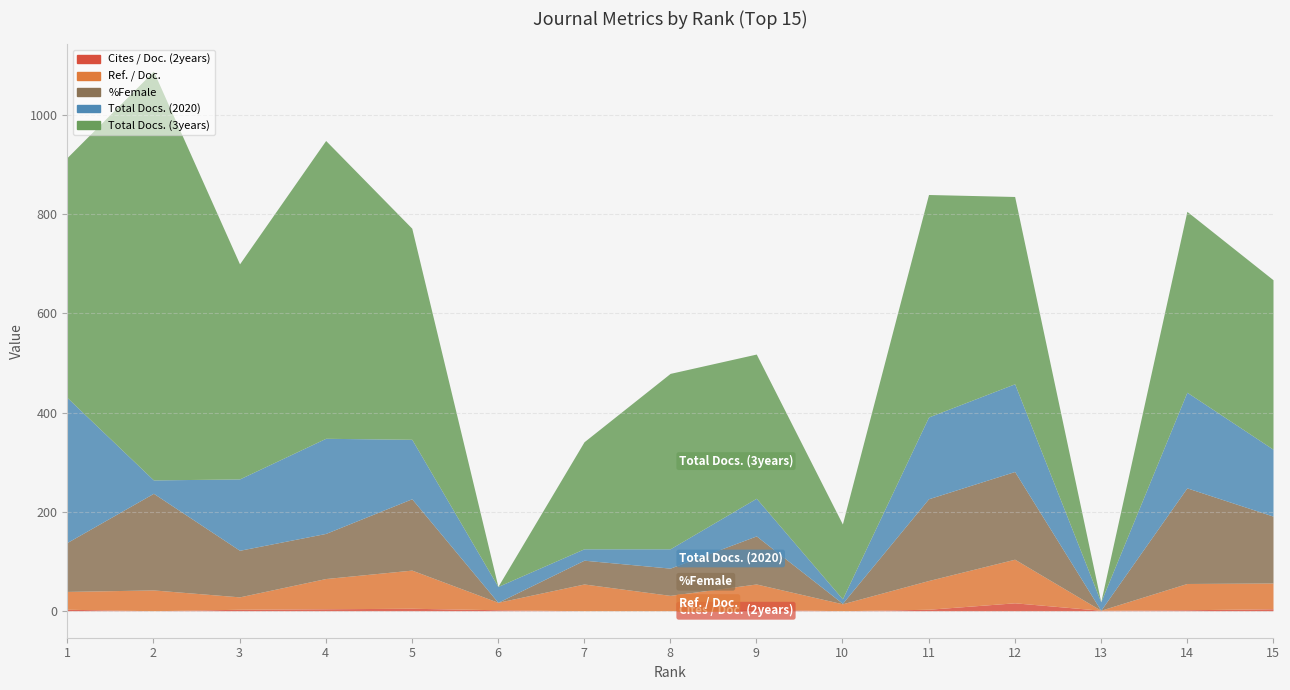

Reading left to right, extract all data points from this chart.

Cites / Doc. (2years): 1=3	2=0	3=3	4=4	5=5	6=2	7=0	8=0	9=3	10=0	11=3	12=16	13=1	14=2	15=4
Ref. / Doc.: 1=36	2=42	3=25	4=61	5=77	6=15	7=54	8=31	9=51	10=14	11=58	12=88	13=0	14=53	15=52
%Female: 1=99	2=195	3=94	4=91	5=144	6=0	7=48	8=55	9=97	10=1	11=165	12=177	13=0	14=193	15=135
Total Docs. (2020): 1=292	2=27	3=144	4=192	5=120	6=32	7=23	8=39	9=76	10=9	11=165	12=177	13=17	14=193	15=135
Total Docs. (3years): 1=485	2=825	3=434	4=601	5=426	6=0	7=216	8=354	9=291	10=151	11=449	12=378	13=0	14=365	15=342